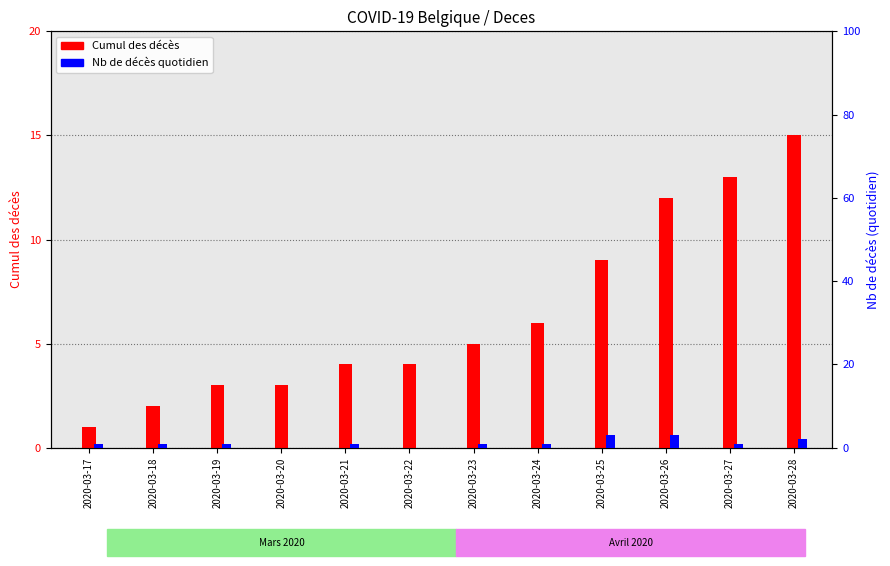

How many values in the Nb de décès series exceed 1?

3